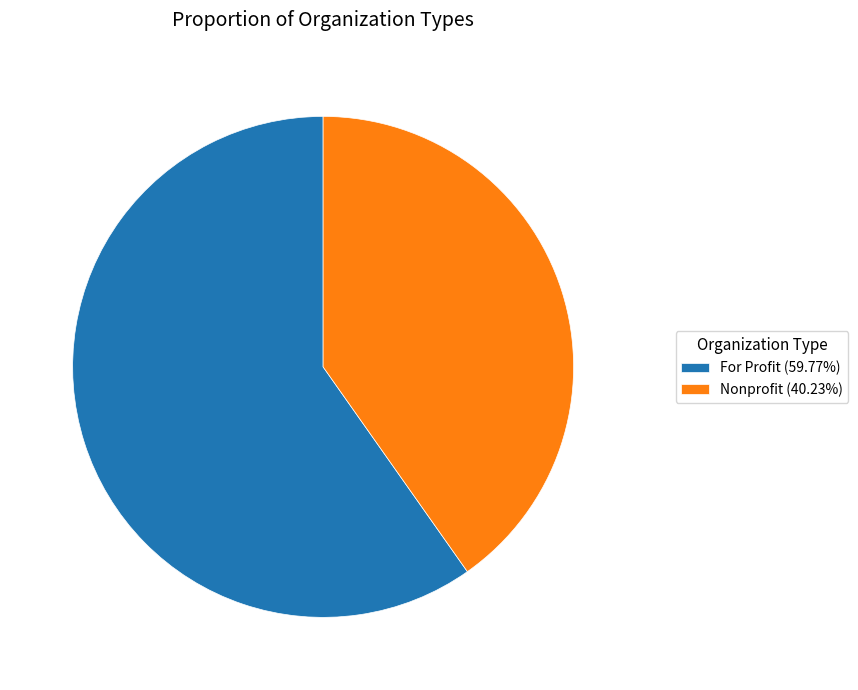

Is there a majority slice in this chart?

Yes